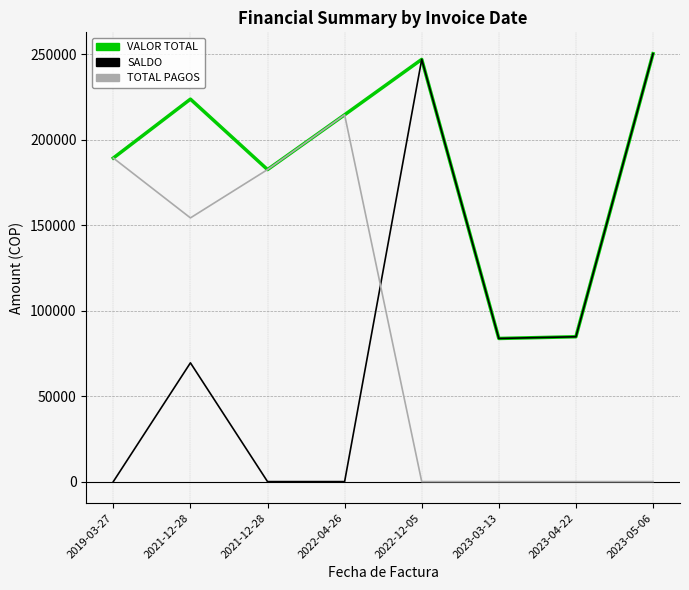

What are all the series names shown in the legend?

VALOR TOTAL, SALDO, TOTAL PAGOS